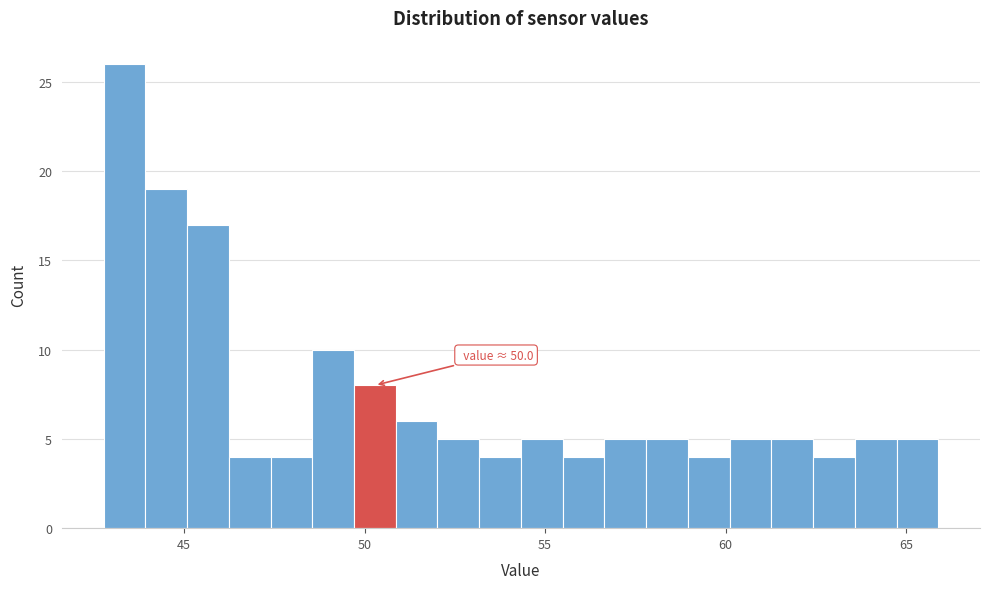

Read against the x-axis, roughly where is the centre of the tallest bar?

43.5